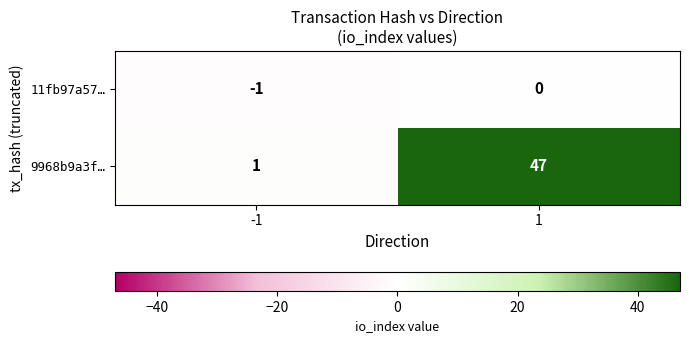

At which category is the sum across all series the highest?

1